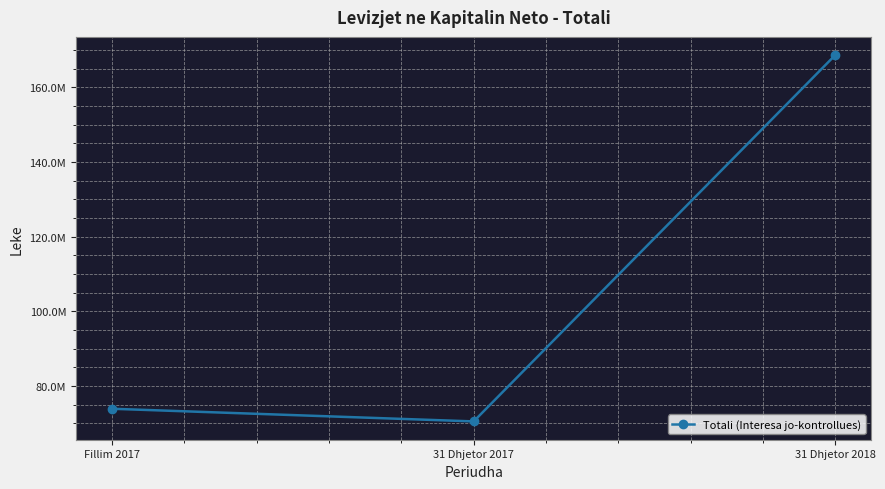

Approximately how many times larger is the value at 31 Dhjetor 2018 compared to Fillim 2017?

2.3